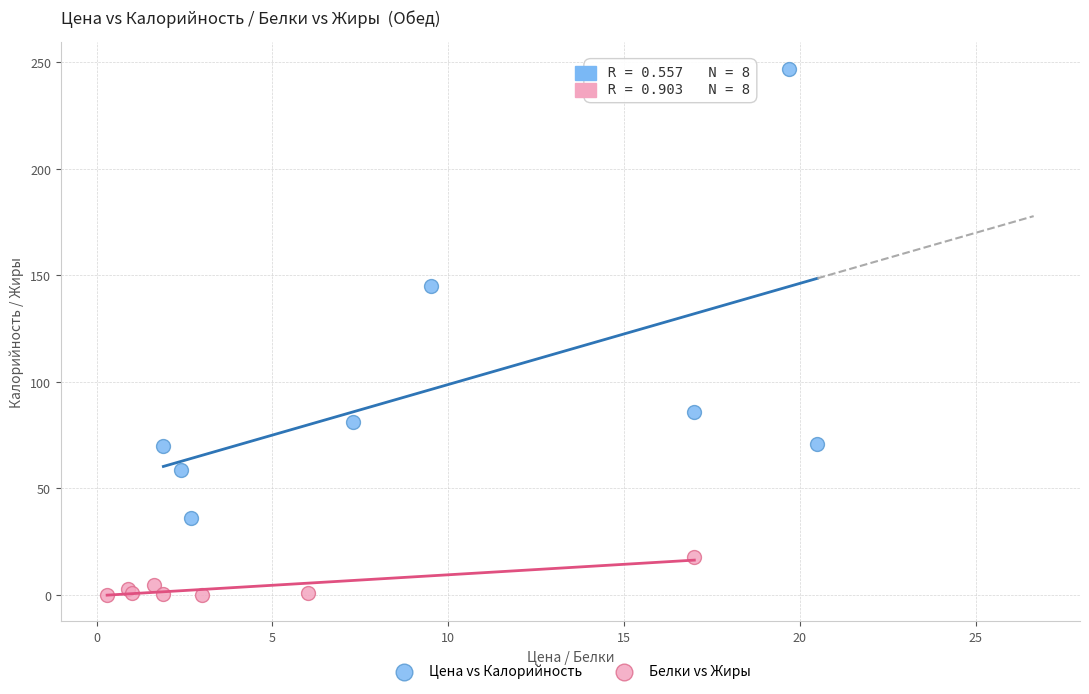

Which series contains the highest Y value?

Цена vs Калорийность